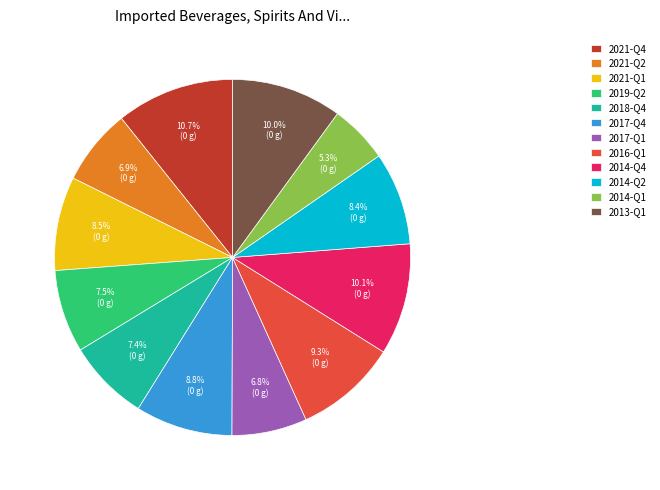

Which slice is the largest?

2021-Q4